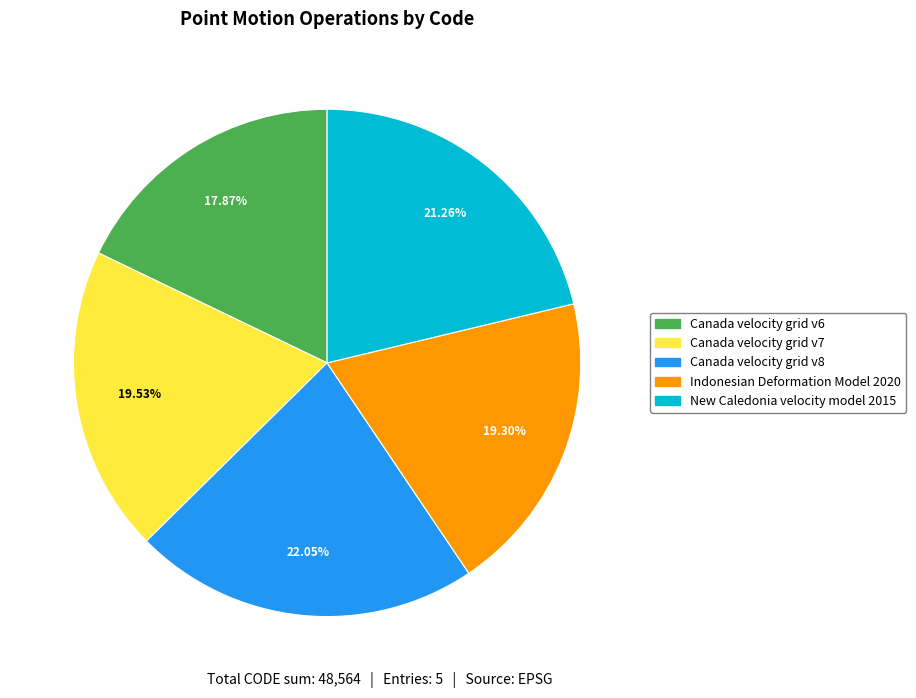

Combined, what portion of the pie is Canada velocity grid v6 and Canada velocity grid v8?

39.9%